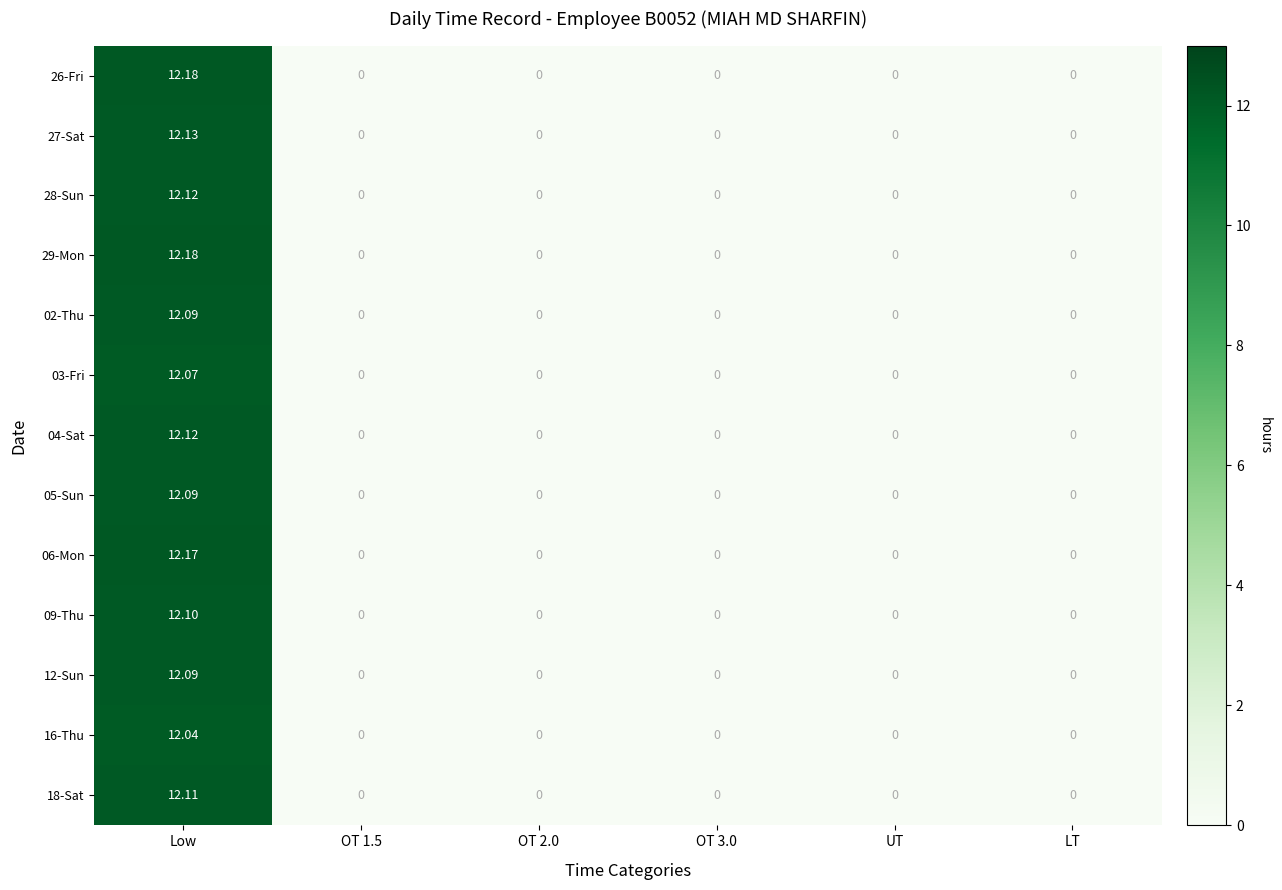

Which category has the highest value across all series?

Low